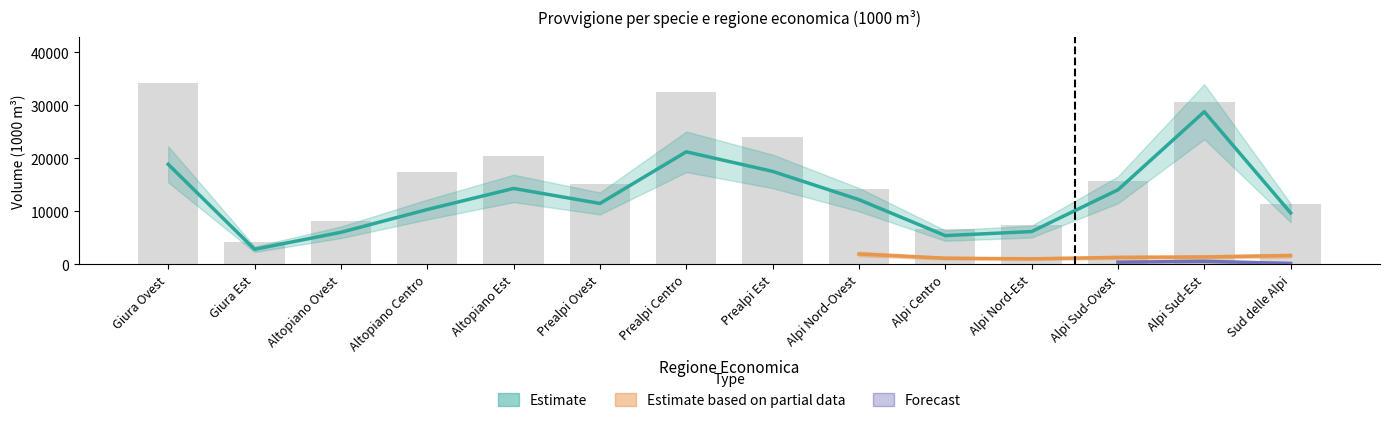

What is the label of the 4th bar from the right?

Alpi Nord-Est